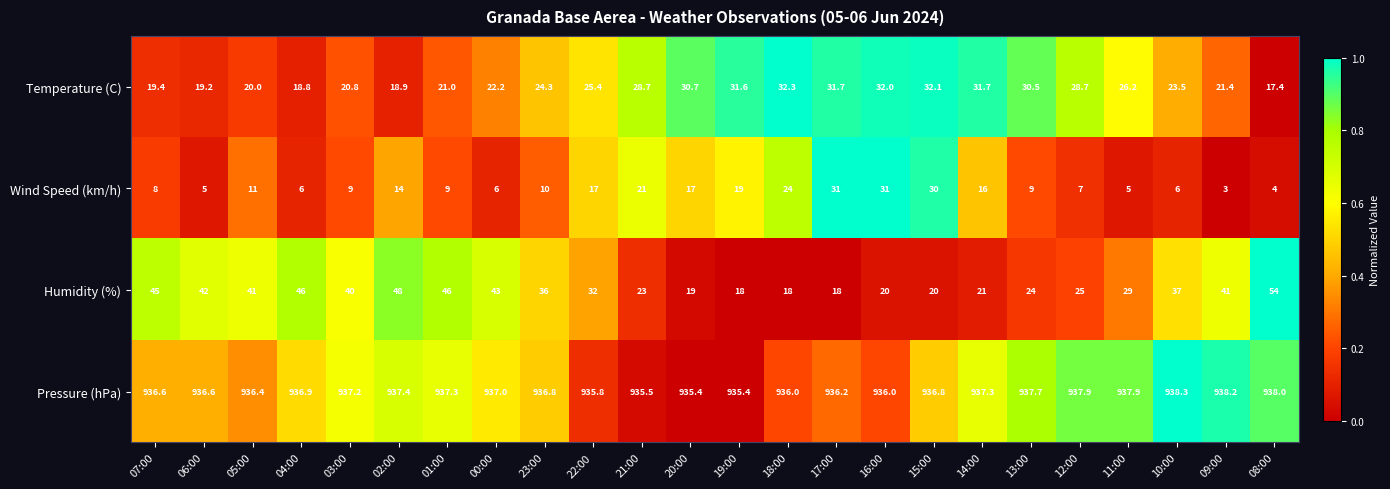

What is the sum of all Pressure (hPa) values?

22484.6